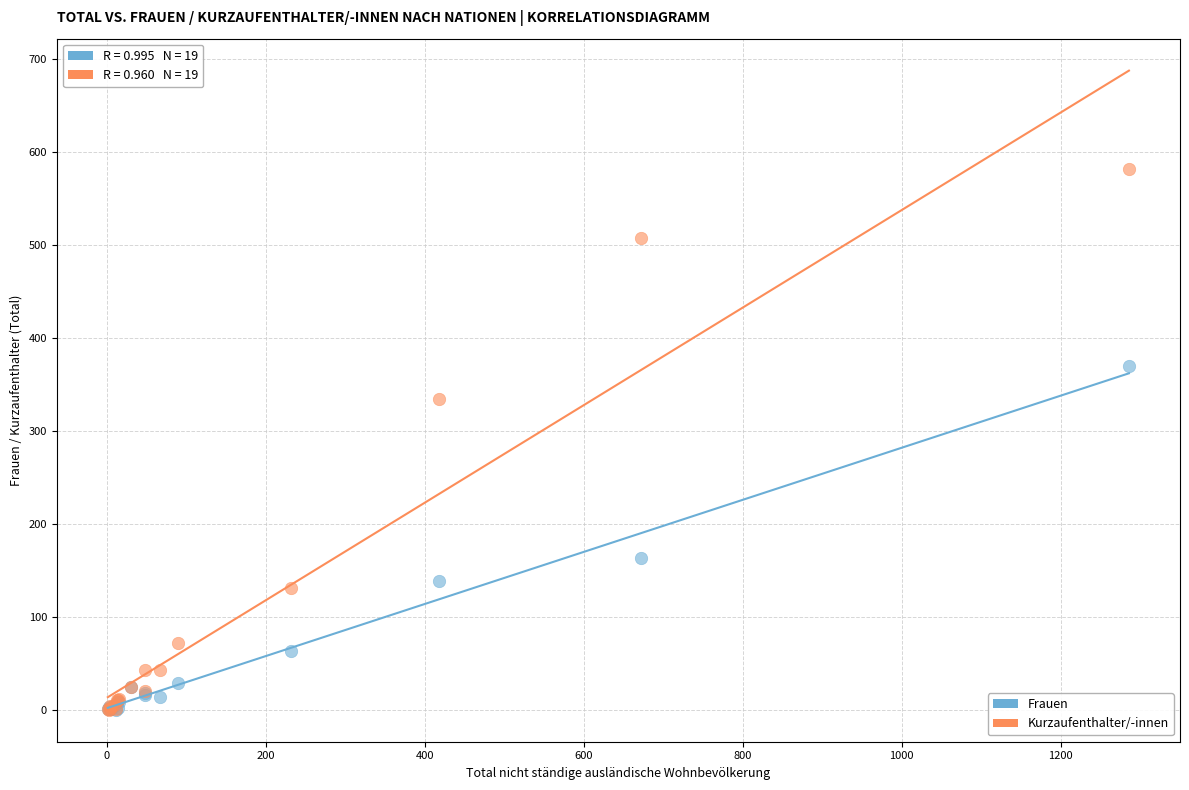

In the Kurzaufenthalter/-innen series, what Y value is closest to 291?

334